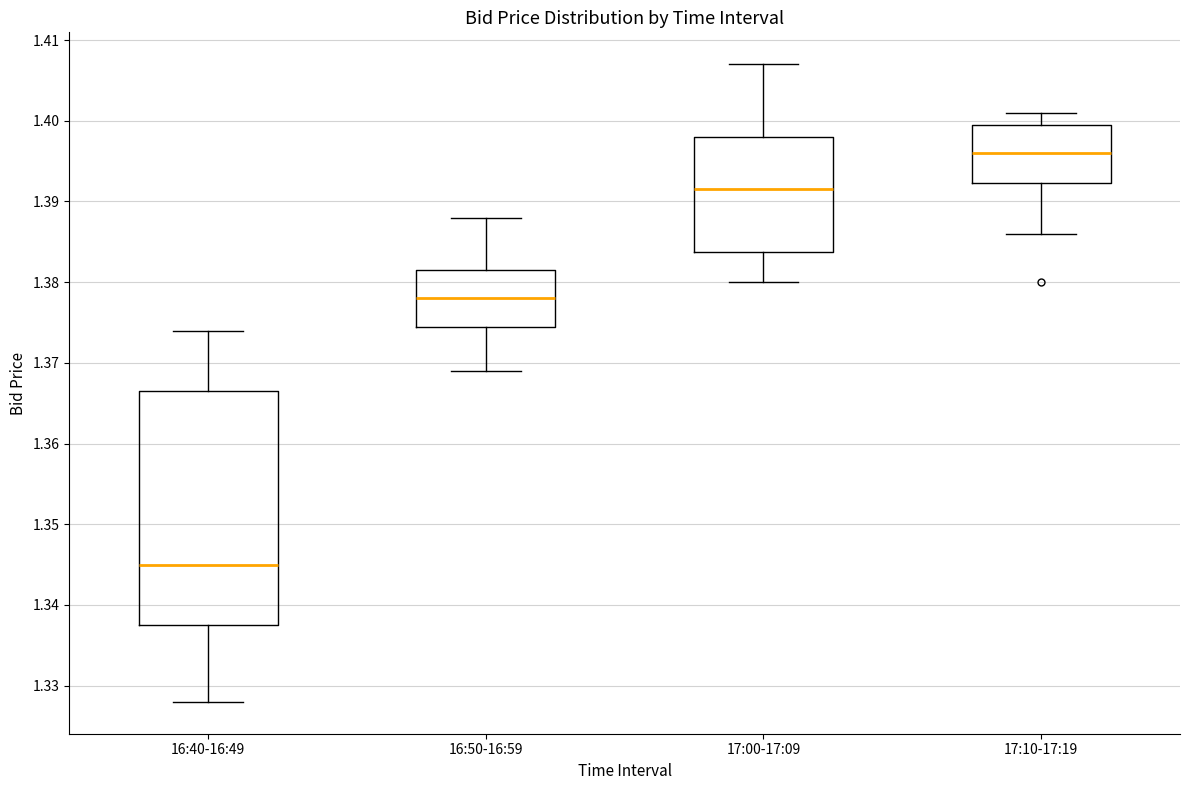

Which box has the highest median line?

17:10-17:19